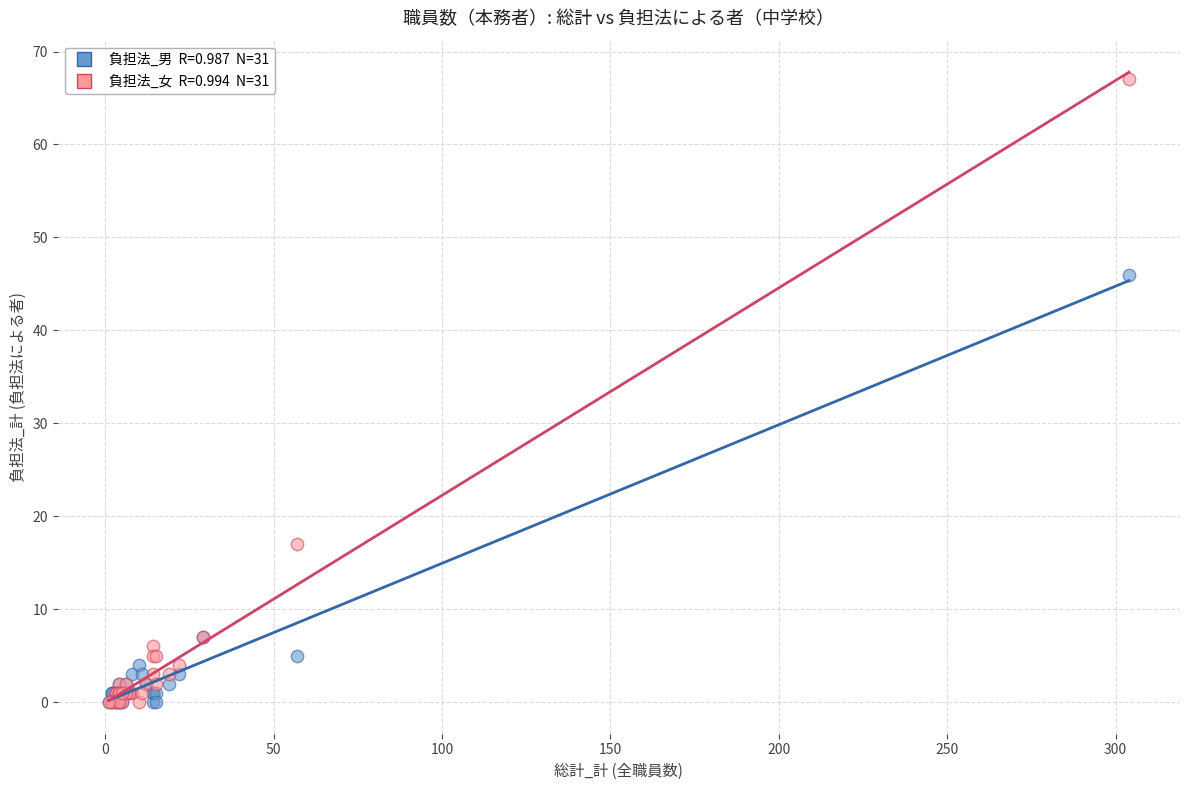

Across all series, what Y value is closest to 33?

46